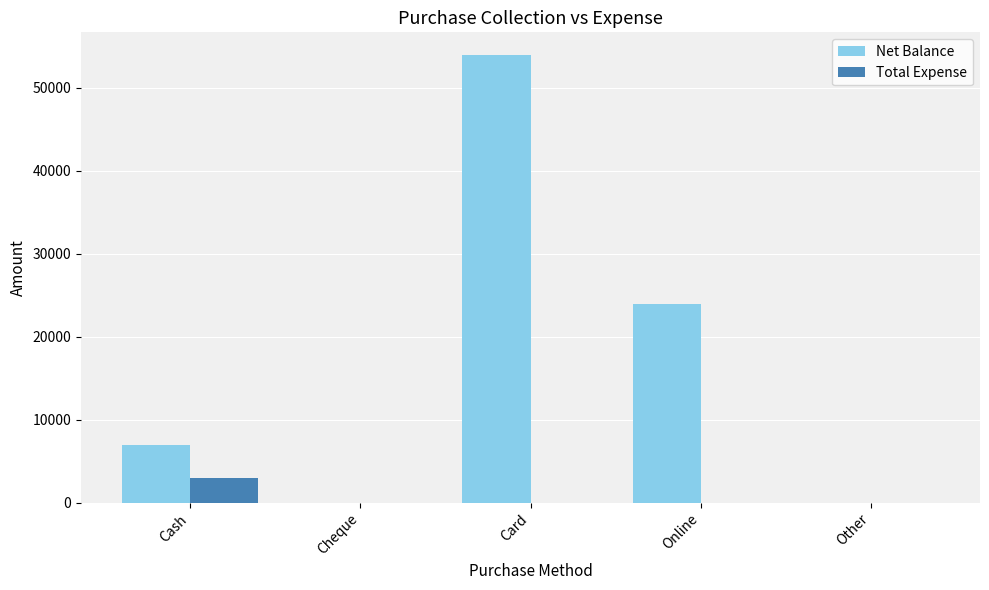

Which series changed the most between Cash and Other?

Net Balance